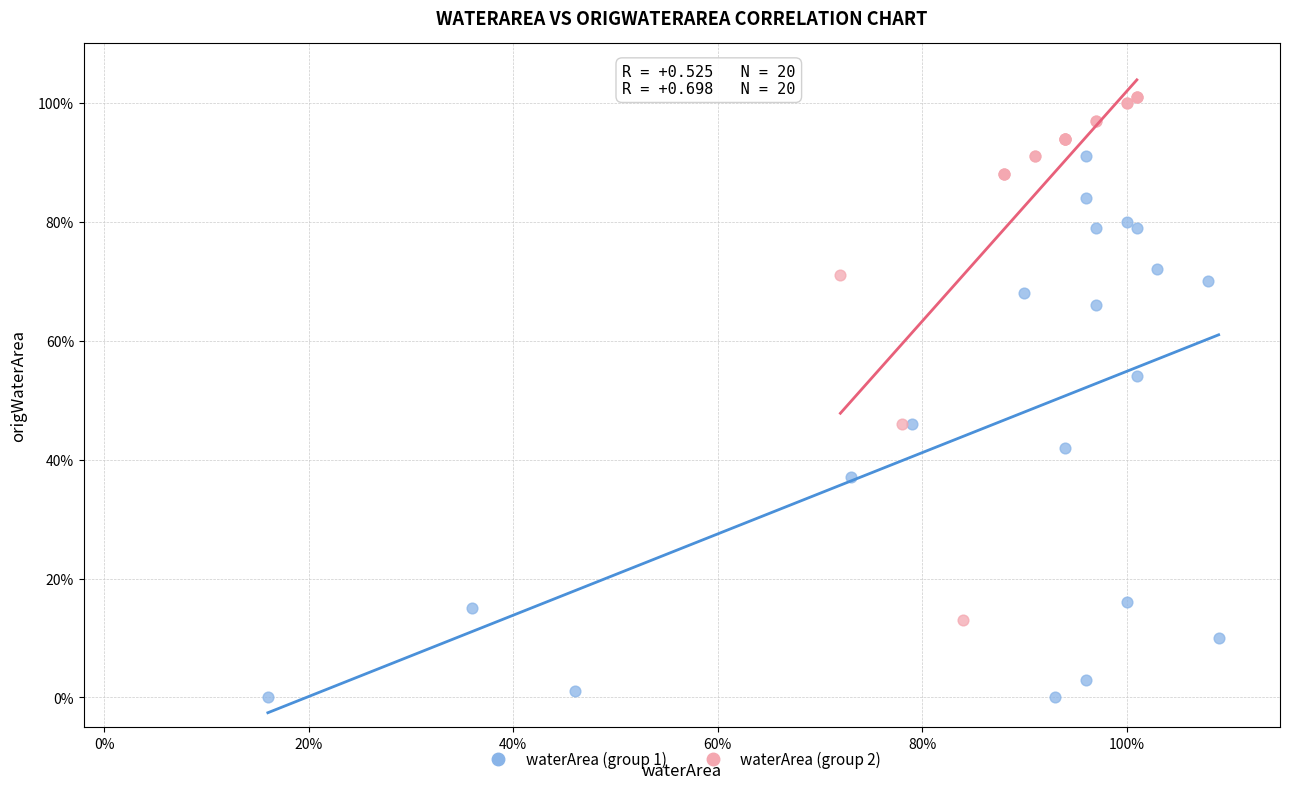

Which series has the widest spread of Y values?

waterArea (group 1)